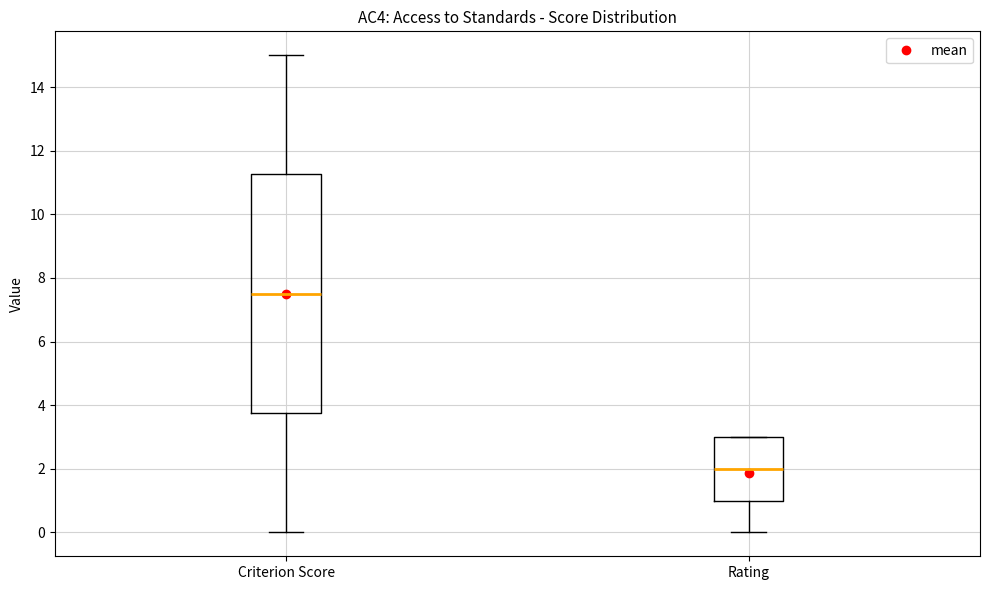

Which box is the tallest, from its lower edge to its upper edge?

Criterion Score